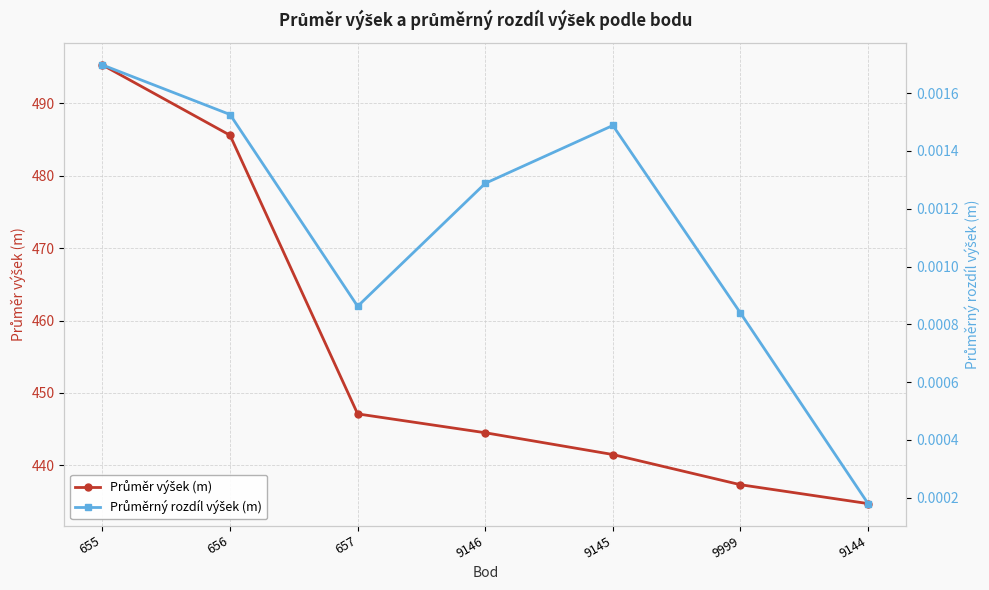

Between 9145 and 9999, which is larger?

9145